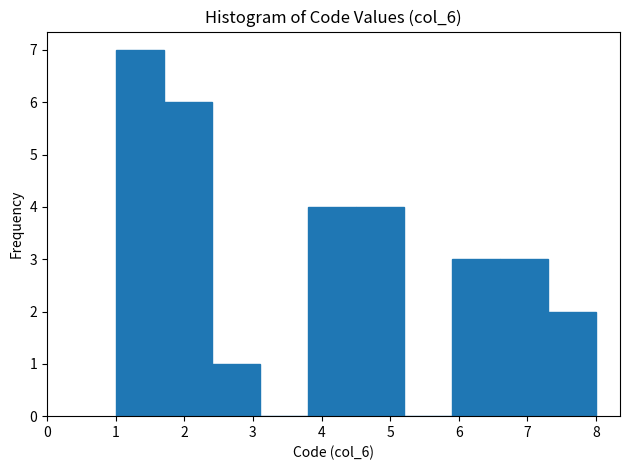

Over which range of the x-axis is the bar tallest?

1.0 to 1.7